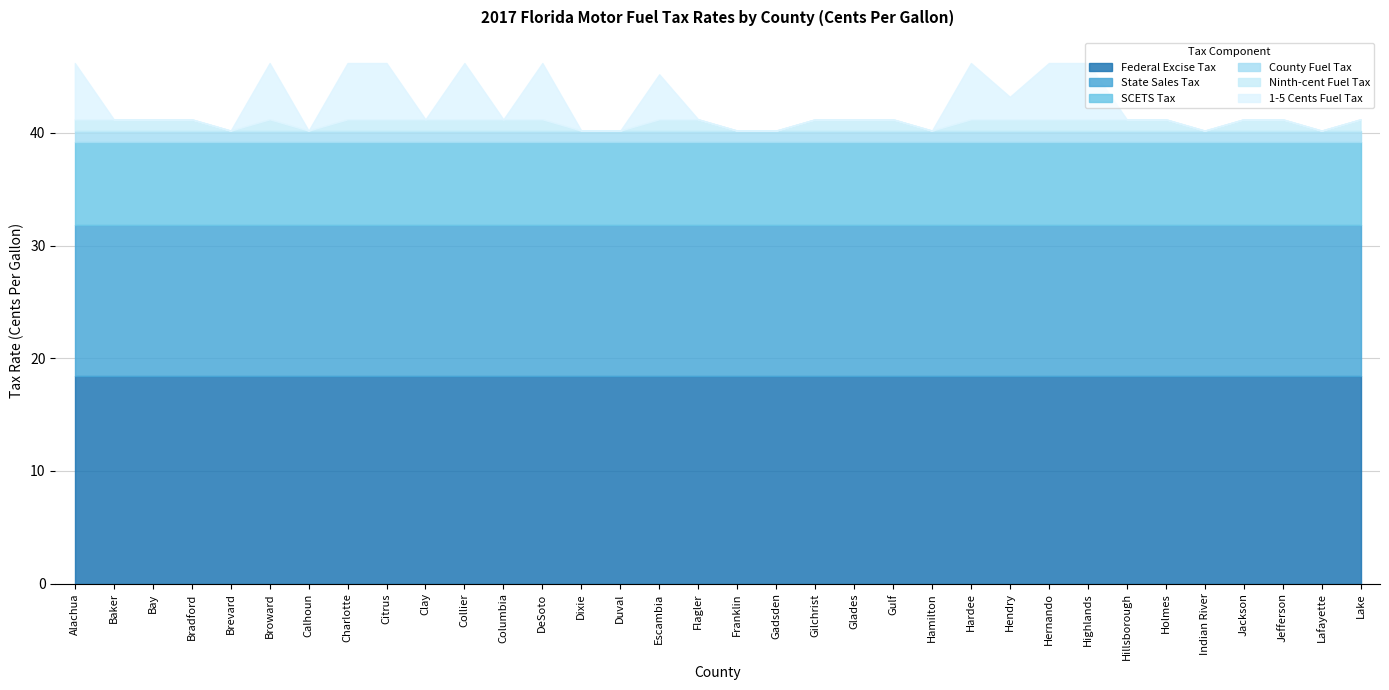

What is the label of the 31st point from the right?

Bradford